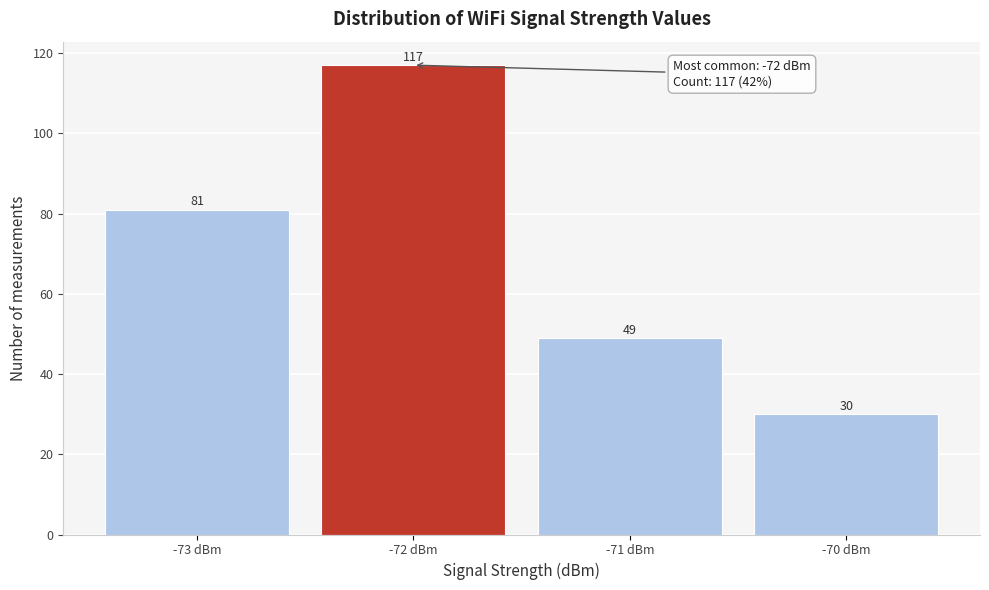

Reading left to right, transcribe this chart: for each bar, give the range it covers on the x-axis and its height.

-73.5 to -72.5: 81
-72.5 to -71.5: 117
-71.5 to -70.5: 49
-70.5 to -69.5: 30